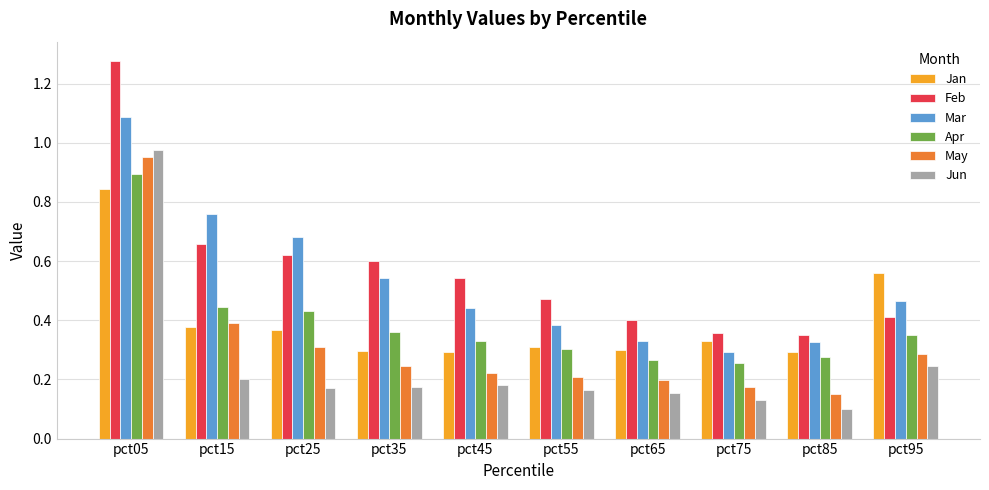

What is the sum of all Mar values?

5.3